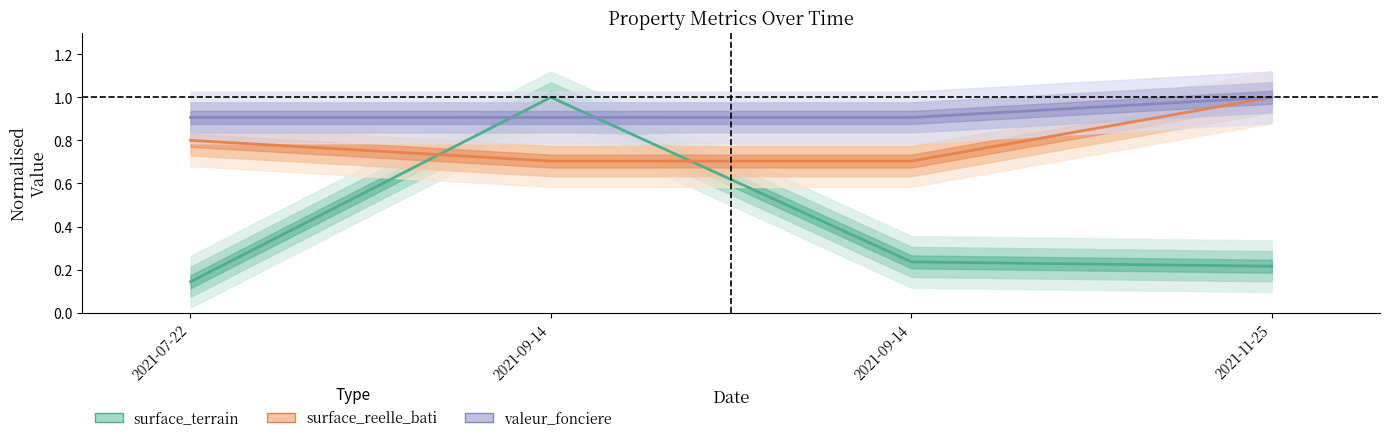

What is the greatest value displayed?

1.0